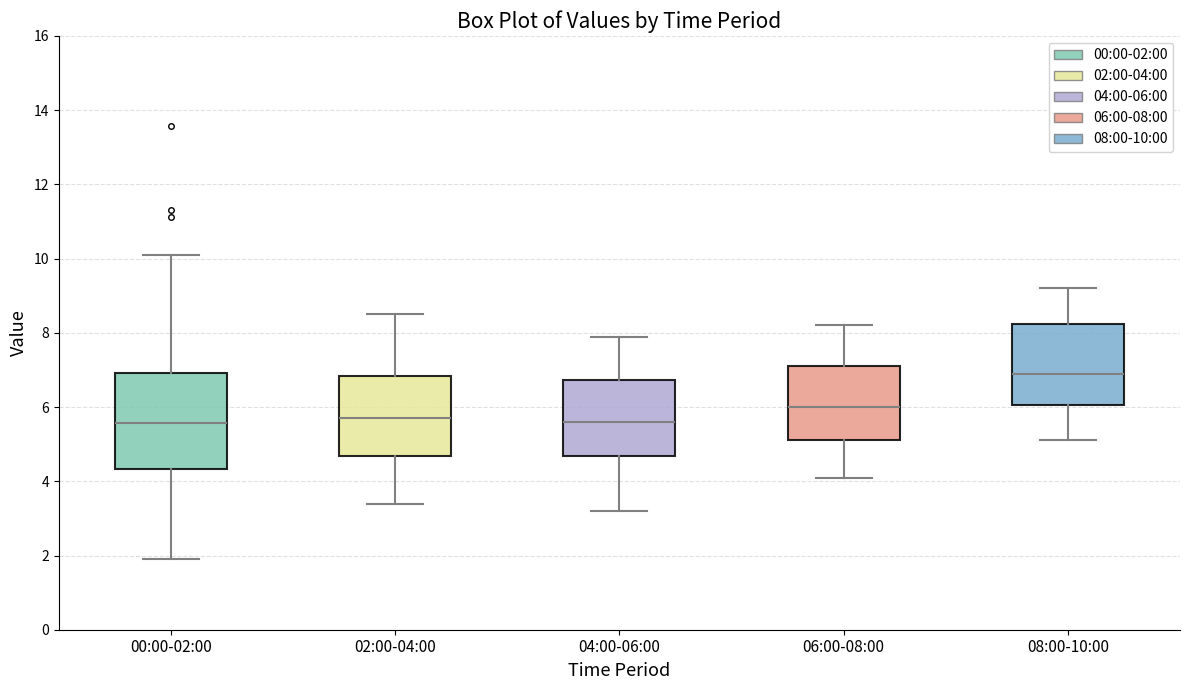

Comparing the boxes themselves (not the whiskers), which one is the tallest?

00:00-02:00